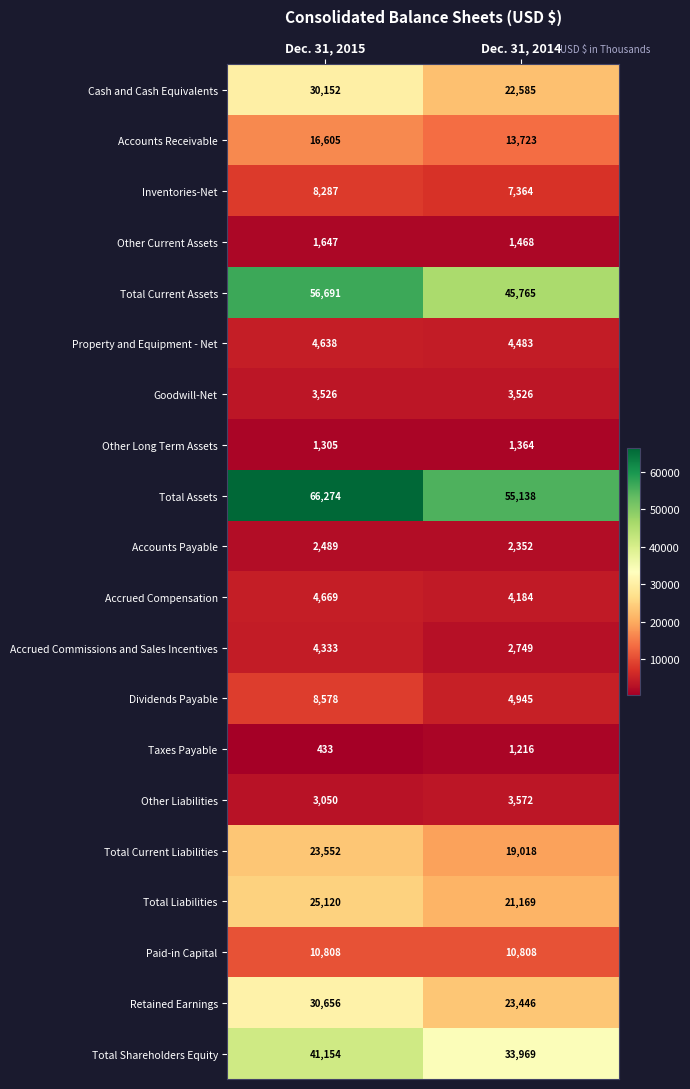

What is the sum of all Other Liabilities values?

6622